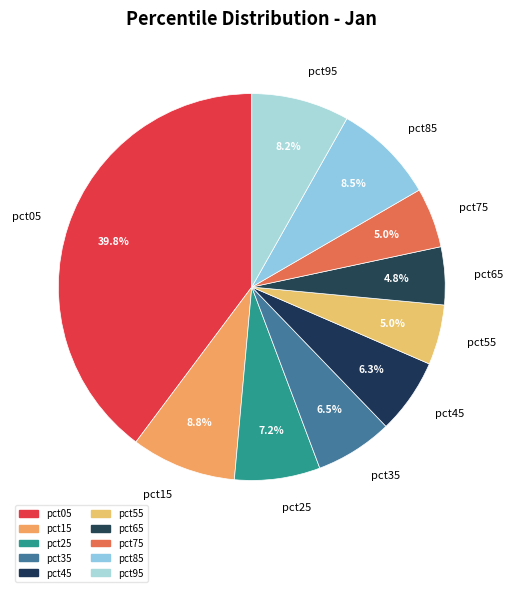

Between pct65 and pct95, which is larger?

pct95